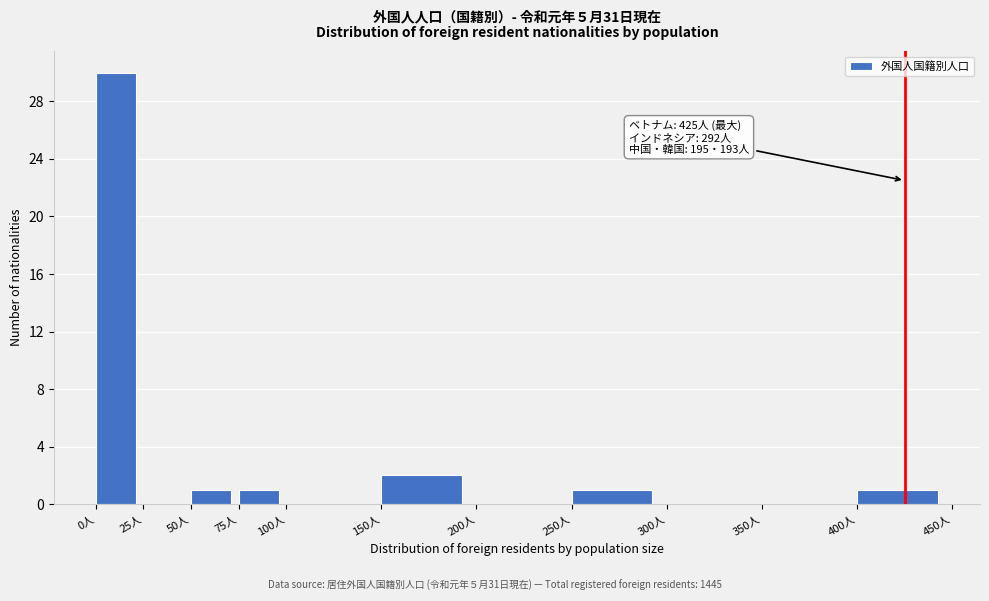

Over which range of the x-axis is the bar tallest?

0 to 25